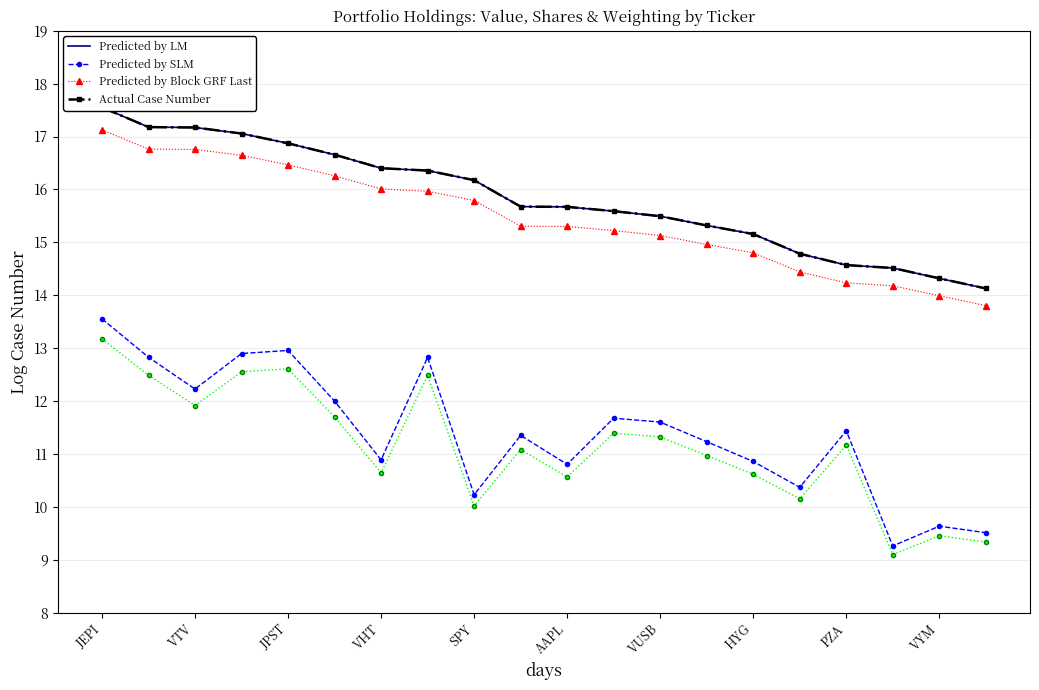

What is the sum of all Predicted by SLM values?

228.1